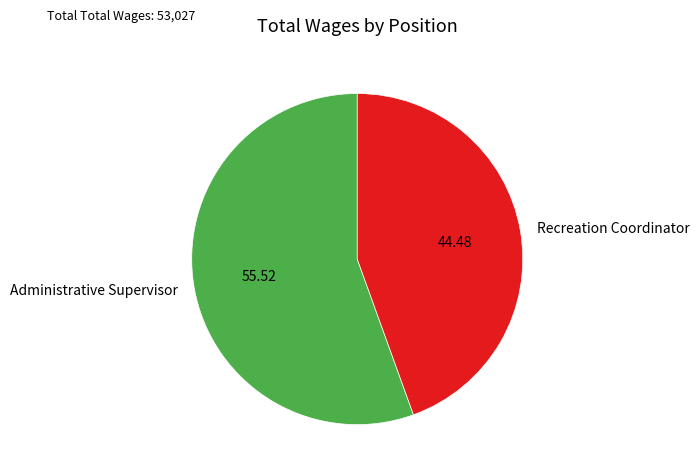

Is the sum of Administrative Supervisor and Recreation Coordinator greater than half?

Yes